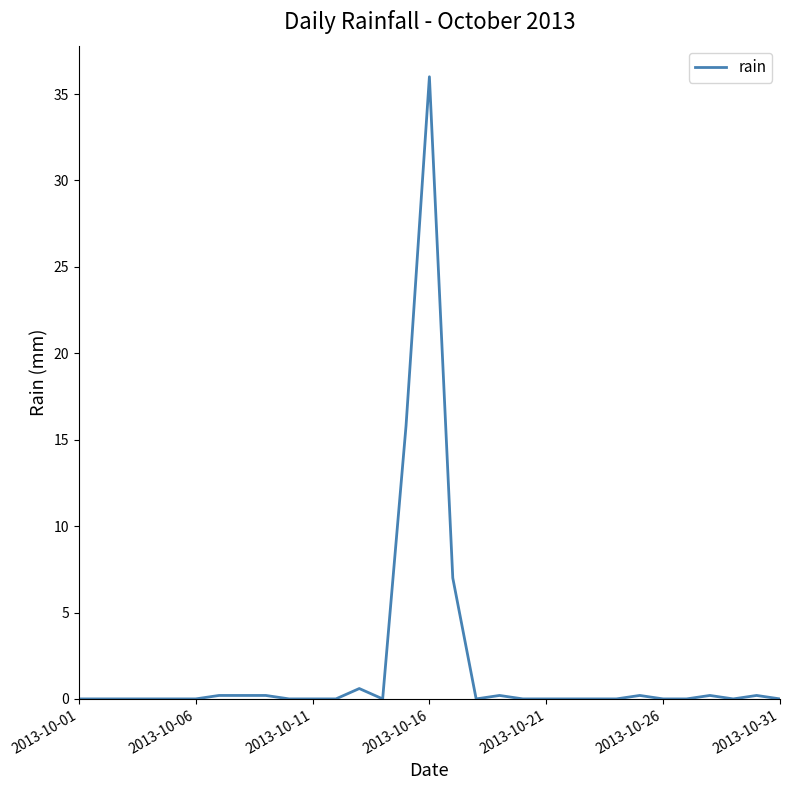

How many lines are shown in the chart?

1